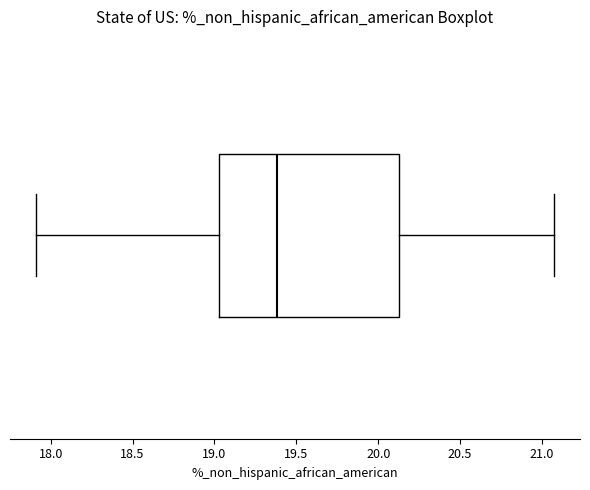

Where does the right whisker of the box end on the x-axis? The values are not printed on the chart, so give them approximately, as read against the axis.

21.05